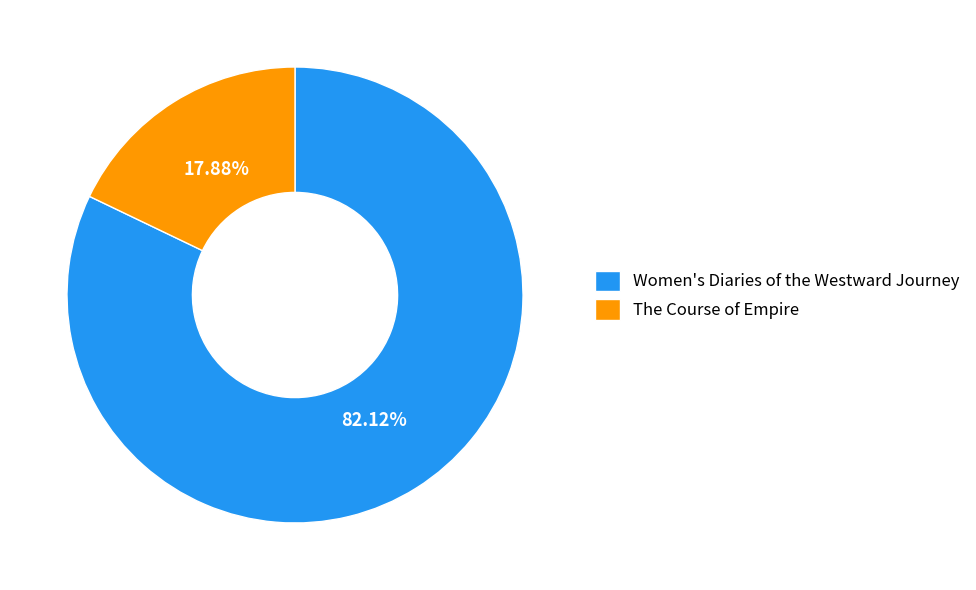

What is the smallest slice in the pie chart?

The Course of Empire